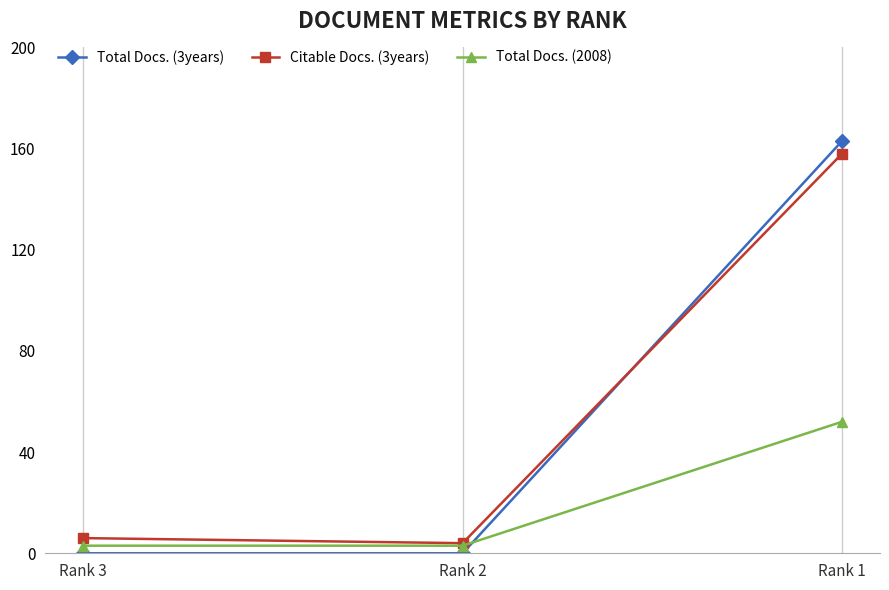

What is the total value across all series at Rank 3?

9